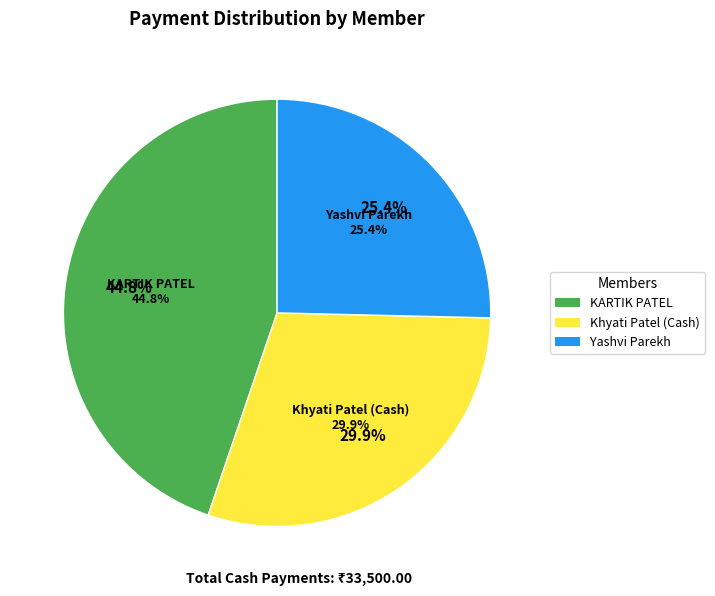

Is it true that KARTIK PATEL is 45% of the pie?

True